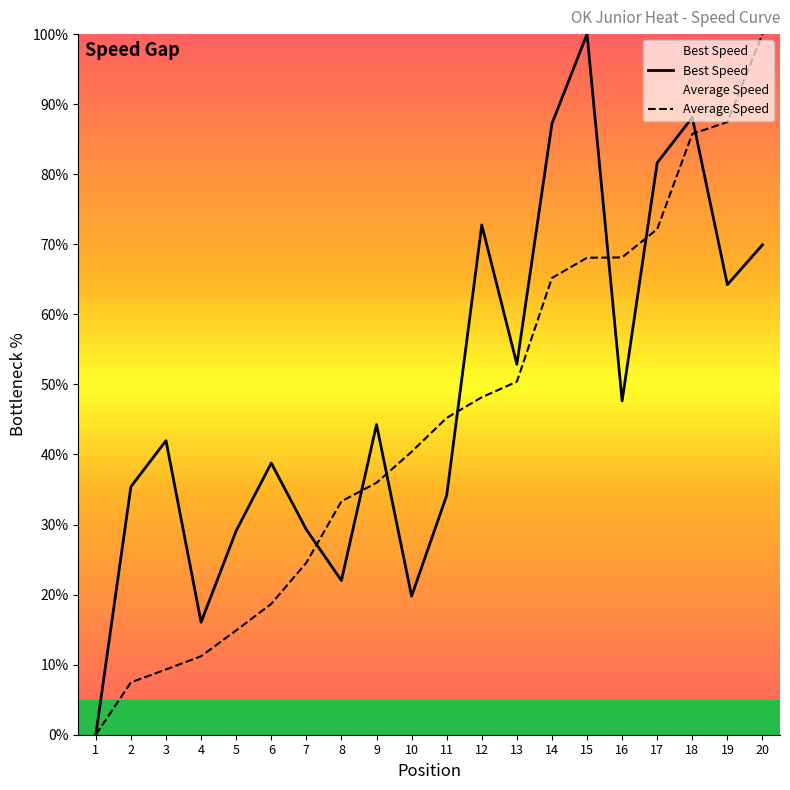

What is the greatest value displayed?

100.0